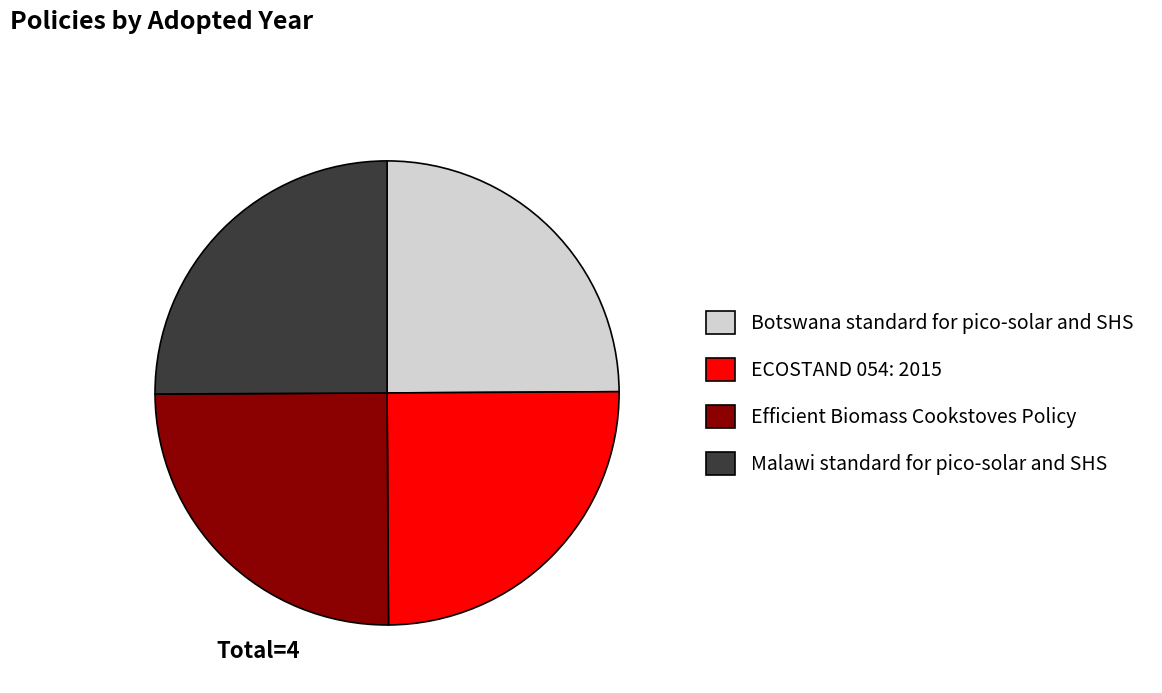

What is the ratio of the value at ECOSTAND 054: 2015 to the value at Malawi standard for pico-solar and SHS?

1.0